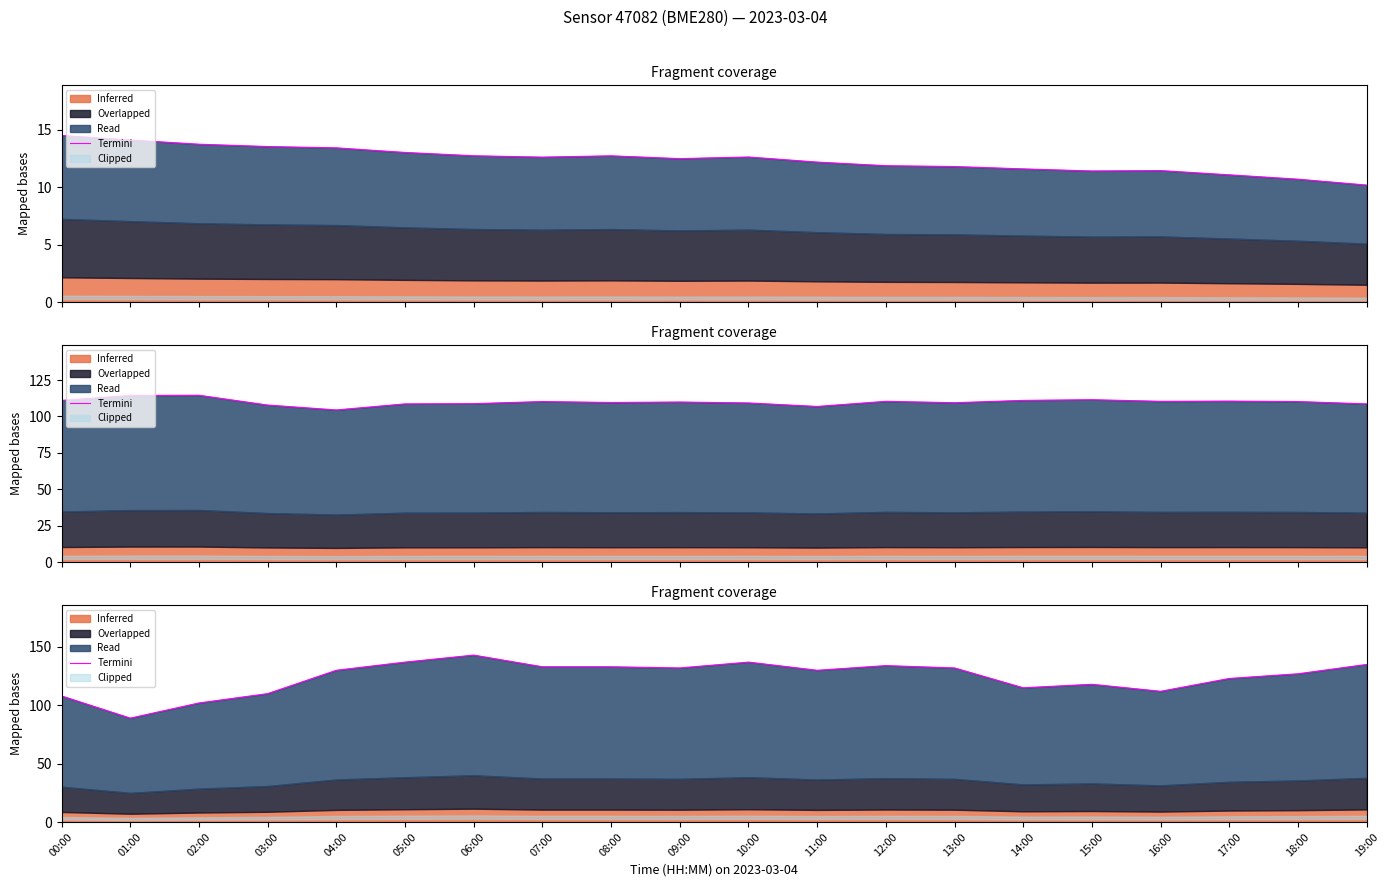

What is the difference between the values at 14:00 and 04:00?

15.0